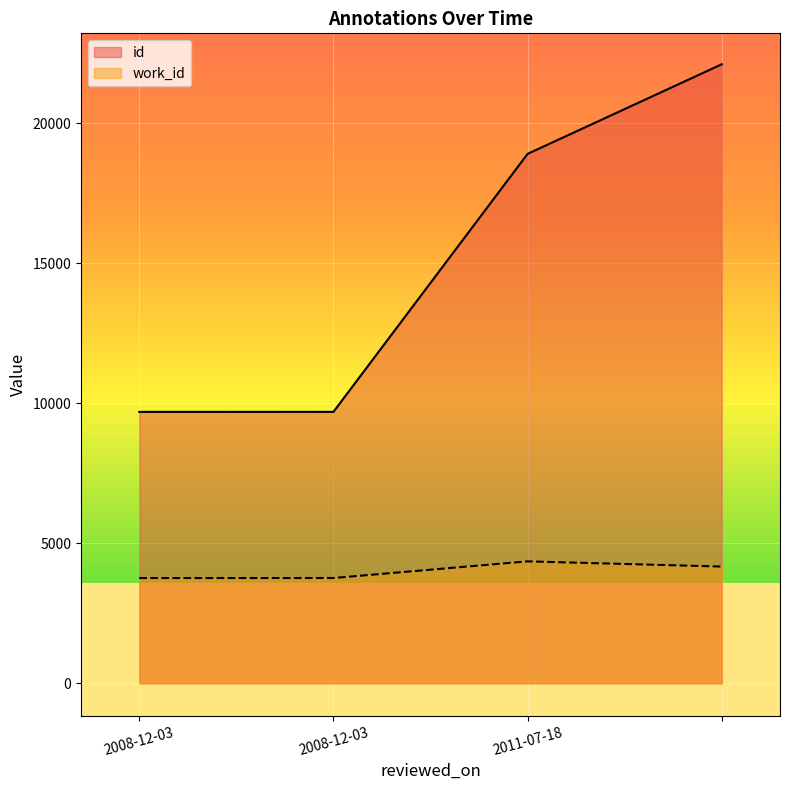

What is the spread (max minus min) of values at ?

17941